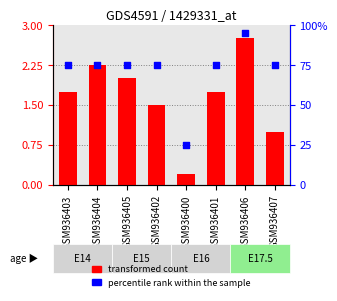

Which series has the widest spread of Y values?

percentile rank within the sample